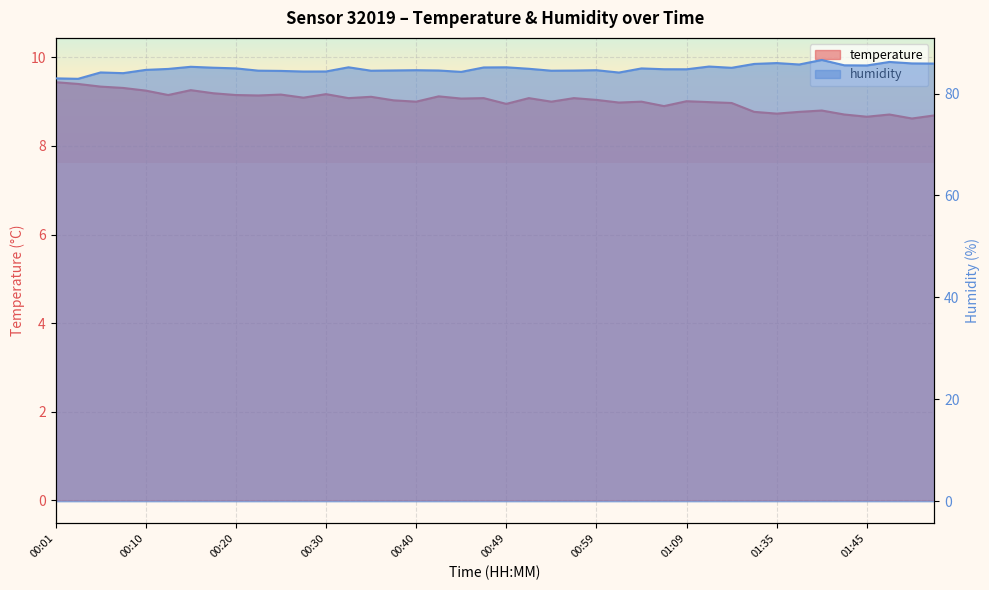

What is the minimum value for humidity?

82.9